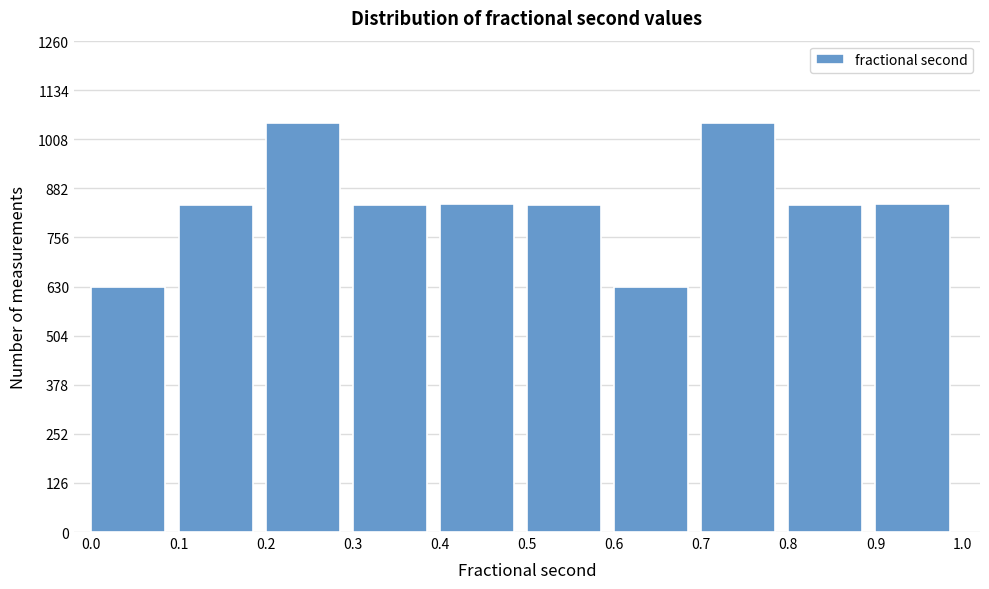

Reading left to right, list every bar in this chart as the range it spans on the x-axis followed by its height. The values are not printed on the chart, so give them approximately, as read against the axis.

0.0 to 0.1: 640
0.1 to 0.2: 840
0.2 to 0.3: 1060
0.3 to 0.4: 840
0.4 to 0.5: 840
0.5 to 0.6: 840
0.6 to 0.7: 640
0.7 to 0.8: 1060
0.8 to 0.9: 840
0.9 to 1.0: 840